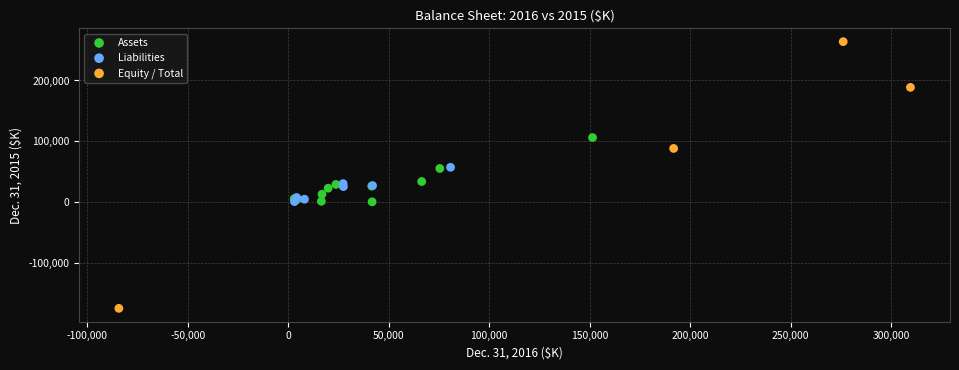

Which series contains the lowest Y value?

Equity / Total